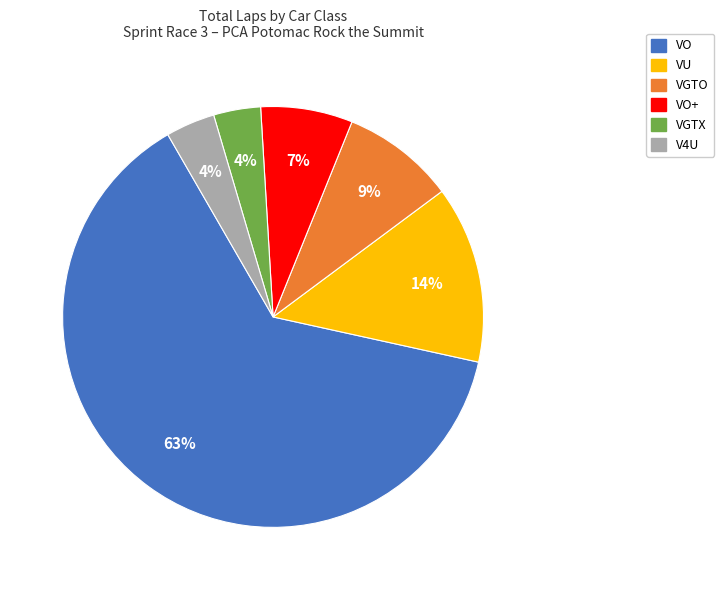

Is there any slice that represents more than half of the pie?

Yes